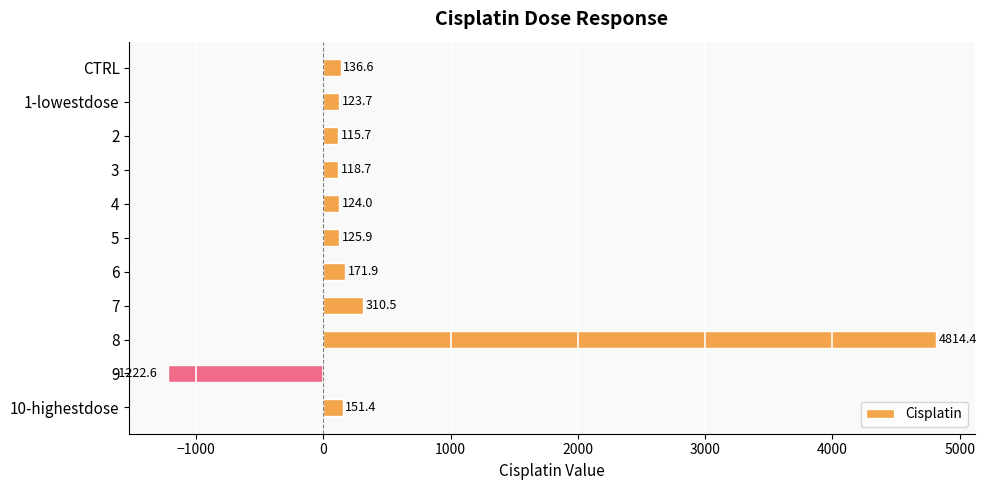

What is the greatest value displayed?

4814.4